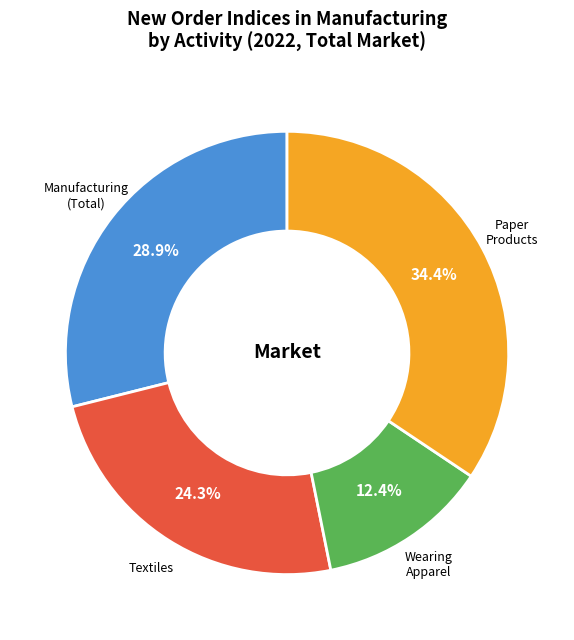

To the nearest percent, what is the difference between the largest and smallest slice percentages?

22%